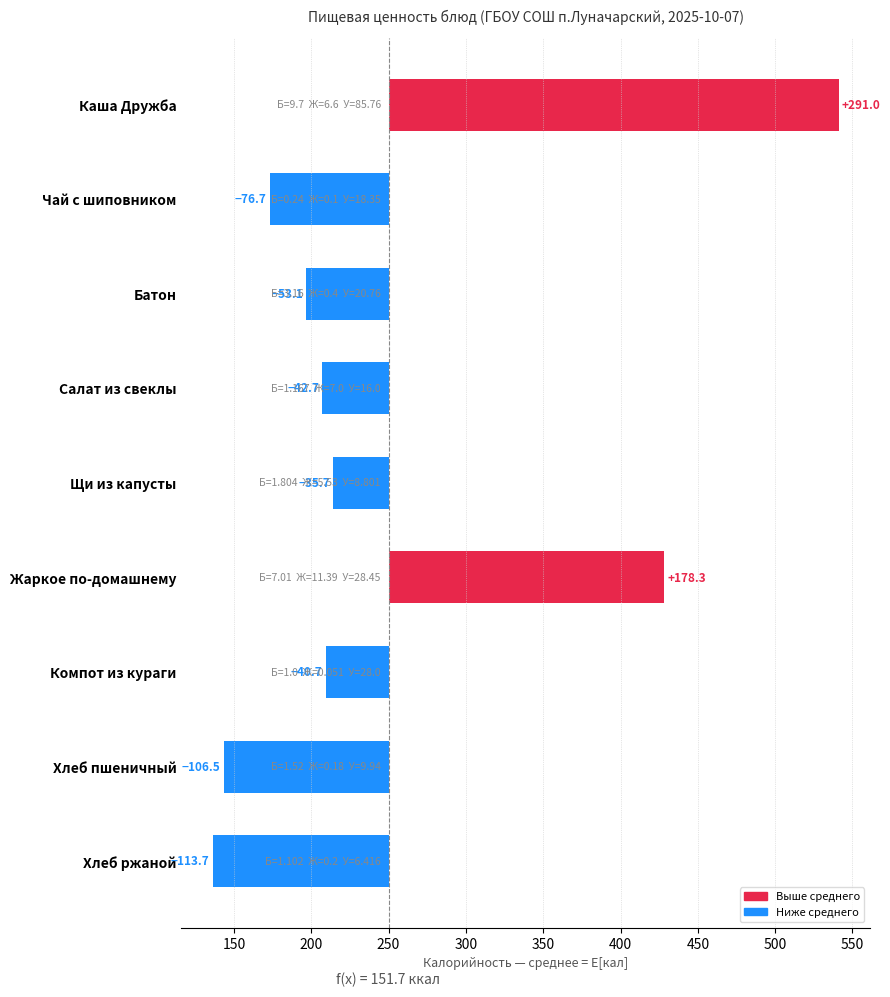

What is the difference between the maximum and minimum values?

404.7